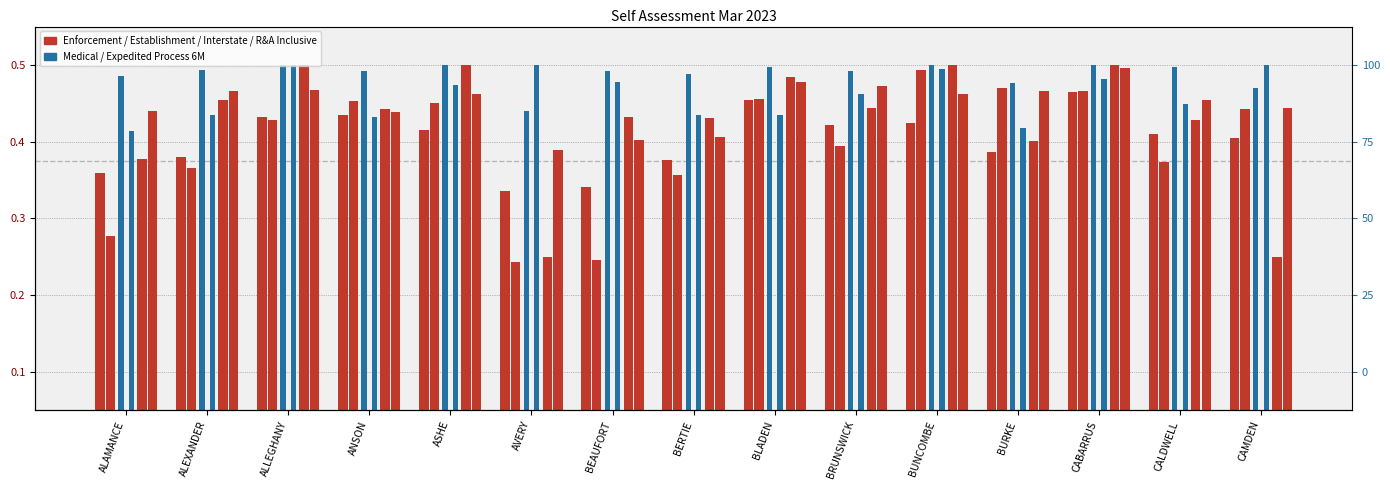

True or false: MEDICAL has a value of 0.5 at ASHE.

True